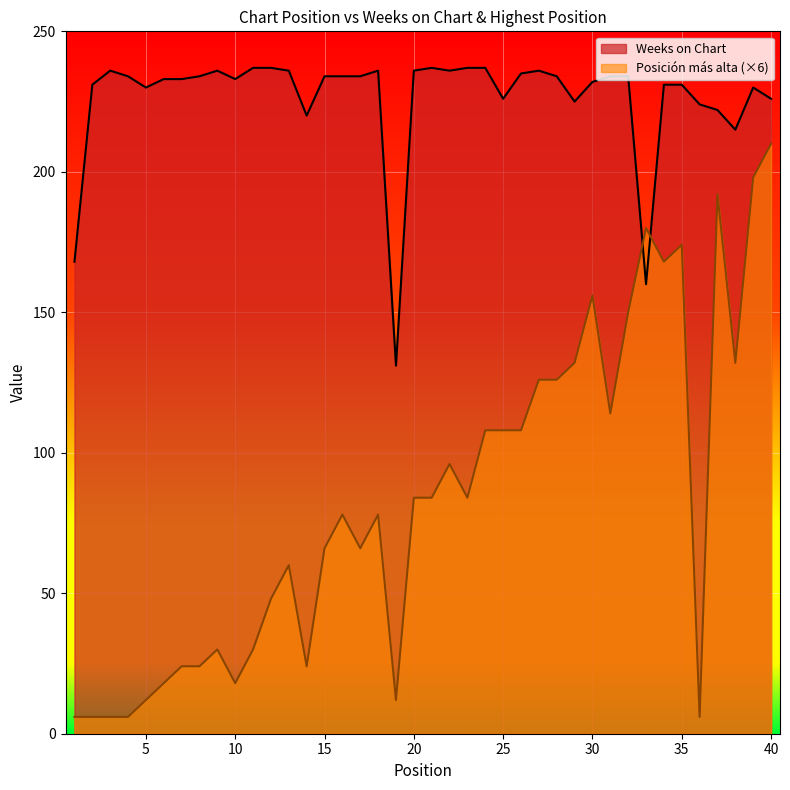

True or false: Posición más alta has a value of 78 at 18.

True